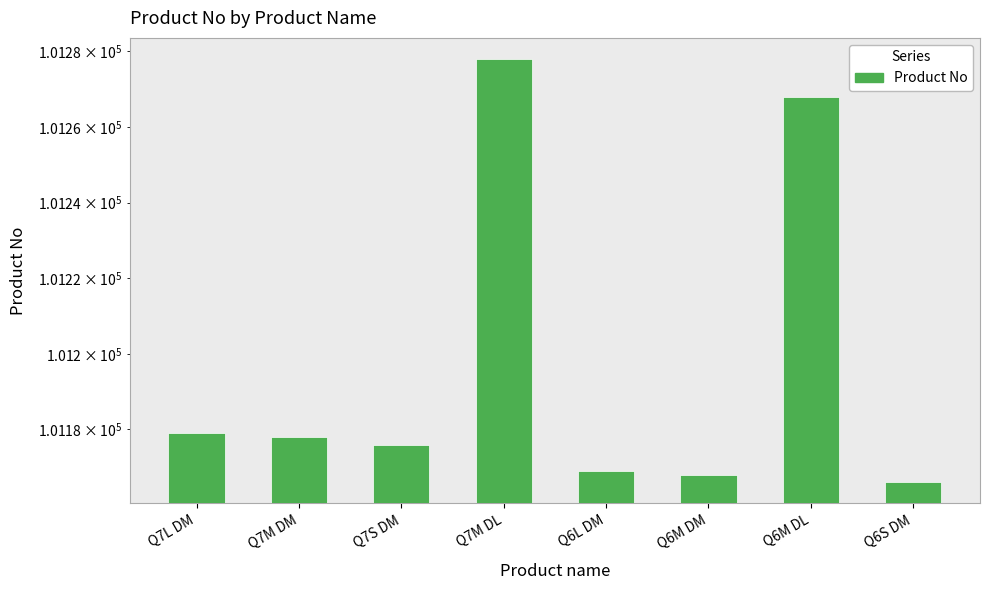

Reading right to left, transcribe all the data shown in this chart.

Q6S DM=101166	Q6M DL=101268	Q6M DM=101168	Q6L DM=101169	Q7M DL=101278	Q7S DM=101176	Q7M DM=101178	Q7L DM=101179